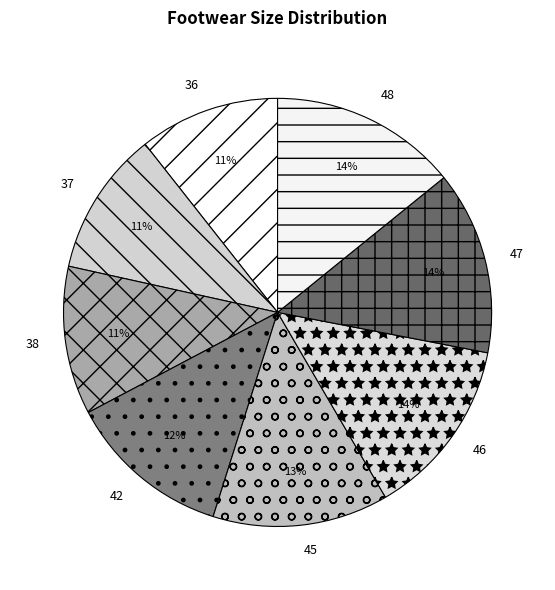

How many segments does this pie chart have?

8